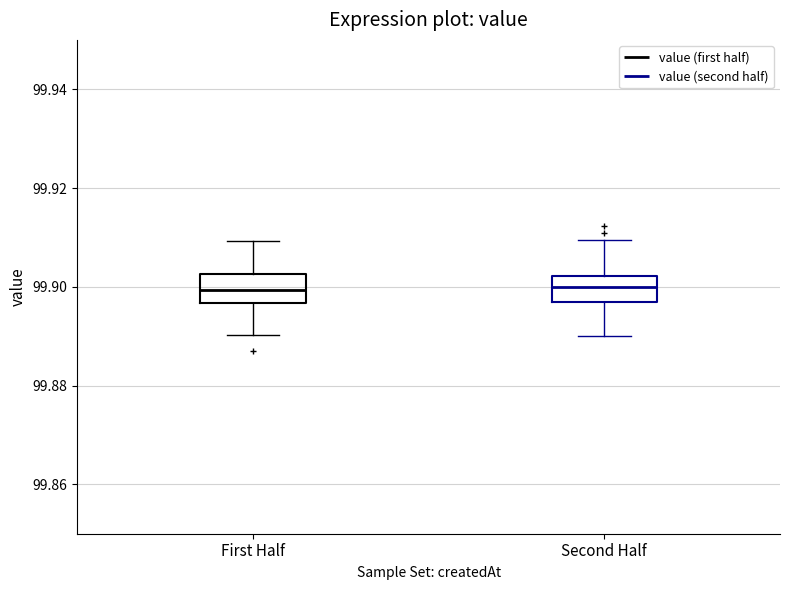

Where does the upper whisker of the box for Second Half end on the y-axis? The values are not printed on the chart, so give them approximately, as read against the axis.

99.910